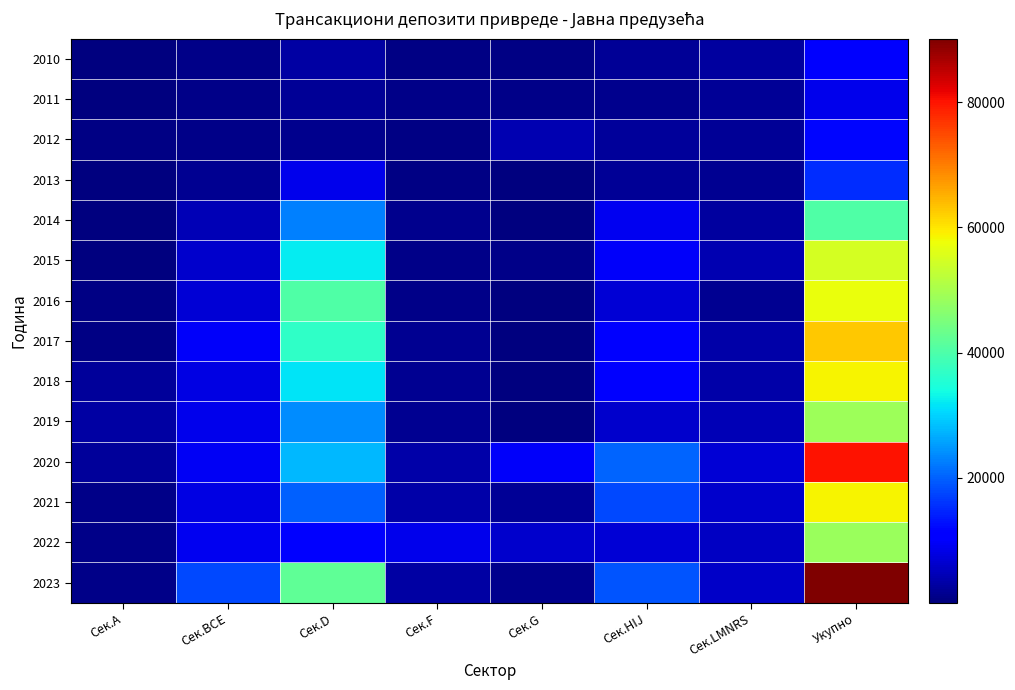

Reading left to right, transcribe all the data shown in this chart.

2010: Сек.А=236.4	Сек.ВСЕ=1086.8	Сек.D=3173.2	Сек.F=657.4	Сек.G=481.6	Сек.HIJ=1936.8	Сек.LMNRS=2610.6	Укупно=10182.8
2011: Сек.А=277.9	Сек.ВСЕ=1034.3	Сек.D=1891.8	Сек.F=972.6	Сек.G=794.3	Сек.HIJ=1431.3	Сек.LMNRS=2144.6	Укупно=8546.8
2012: Сек.А=455.5	Сек.ВСЕ=1020.5	Сек.D=1475.5	Сек.F=486.0	Сек.G=4168.9	Сек.HIJ=2218.3	Сек.LMNRS=1880.4	Укупно=11705.1
2013: Сек.А=158.2	Сек.ВСЕ=1502.0	Сек.D=8755.7	Сек.F=610.6	Сек.G=341.3	Сек.HIJ=2054.9	Сек.LMNRS=1791.7	Укупно=15214.4
2014: Сек.А=192.3	Сек.ВСЕ=4359.4	Сек.D=22827.9	Сек.F=1214.0	Сек.G=81.5	Сек.HIJ=9062.6	Сек.LMNRS=2599.5	Укупно=40337.1
2015: Сек.А=267.0	Сек.ВСЕ=6263.0	Сек.D=32436.5	Сек.F=863.2	Сек.G=1063.0	Сек.HIJ=9819.4	Сек.LMNRS=4164.4	Укупно=54876.5
2016: Сек.А=433.9	Сек.ВСЕ=6811.2	Сек.D=40475.0	Сек.F=936.4	Сек.G=145.9	Сек.HIJ=7088.4	Сек.LMNRS=1506.6	Укупно=57397.4
2017: Сек.А=486.2	Сек.ВСЕ=9723.5	Сек.D=36974.5	Сек.F=1605.7	Сек.G=394.7	Сек.HIJ=10378.1	Сек.LMNRS=3263.3	Укупно=62825.9
2018: Сек.А=2264.2	Сек.ВСЕ=7858.0	Сек.D=31660.3	Сек.F=1686.6	Сек.G=285.9	Сек.HIJ=11384.5	Сек.LMNRS=3590.3	Укупно=58729.8
2019: Сек.А=3015.3	Сек.ВСЕ=8867.4	Сек.D=23957.4	Сек.F=1777.3	Сек.G=307.3	Сек.HIJ=6338.8	Сек.LMNRS=4446.4	Укупно=48710.0
2020: Сек.А=2247.3	Сек.ВСЕ=9477.5	Сек.D=27743.5	Сек.F=3557.0	Сек.G=9738.5	Сек.HIJ=20382.2	Сек.LMNRS=6884.8	Укупно=80030.8
2021: Сек.А=789.5	Сек.ВСЕ=8160.5	Сек.D=19806.2	Сек.F=3487.9	Сек.G=2191.3	Сек.HIJ=17968.1	Сек.LMNRS=6406.0	Укупно=58809.5
2022: Сек.А=990.7	Сек.ВСЕ=9180.6	Сек.D=10560.3	Сек.F=8696.5	Сек.G=6312.3	Сек.HIJ=7092.6	Сек.LMNRS=5469.0	Укупно=48302.0
2023: Сек.А=887.2	Сек.ВСЕ=17761.2	Сек.D=41977.7	Сек.F=3167.5	Сек.G=1373.4	Сек.HIJ=19008.2	Сек.LMNRS=5973.1	Укупно=90148.1